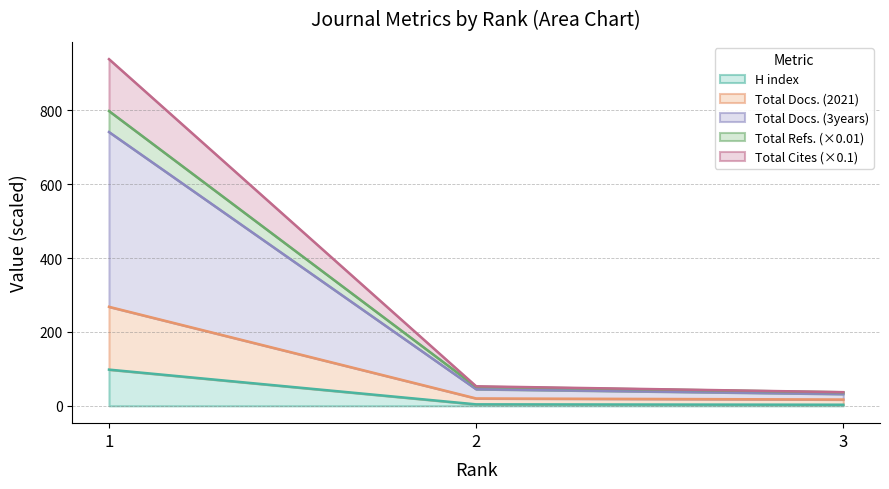

The Total Refs. series shows 43.7 at 3. True or false?

False